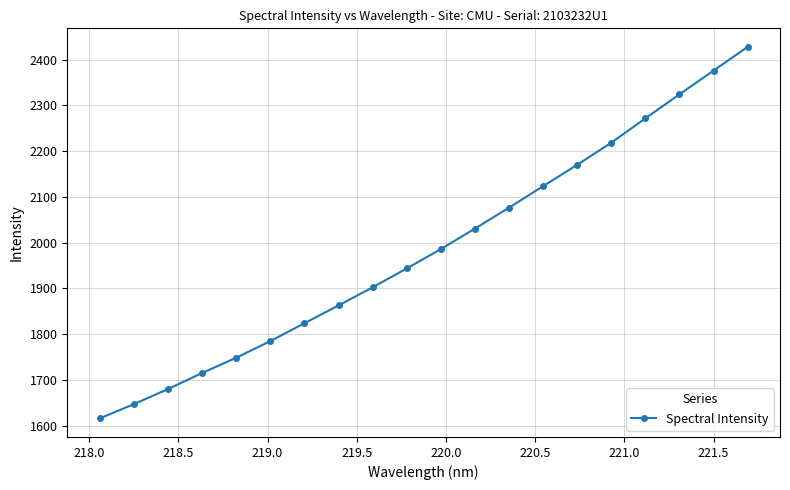

True or false: there are more than 2 points higher than both neighbors.

False